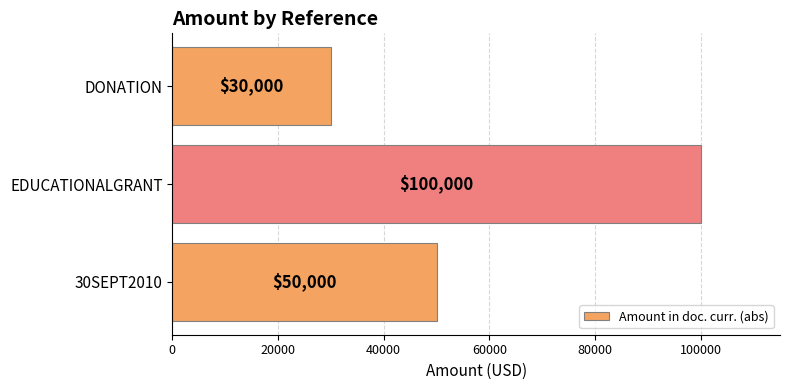

What is the sum of all values?

180000